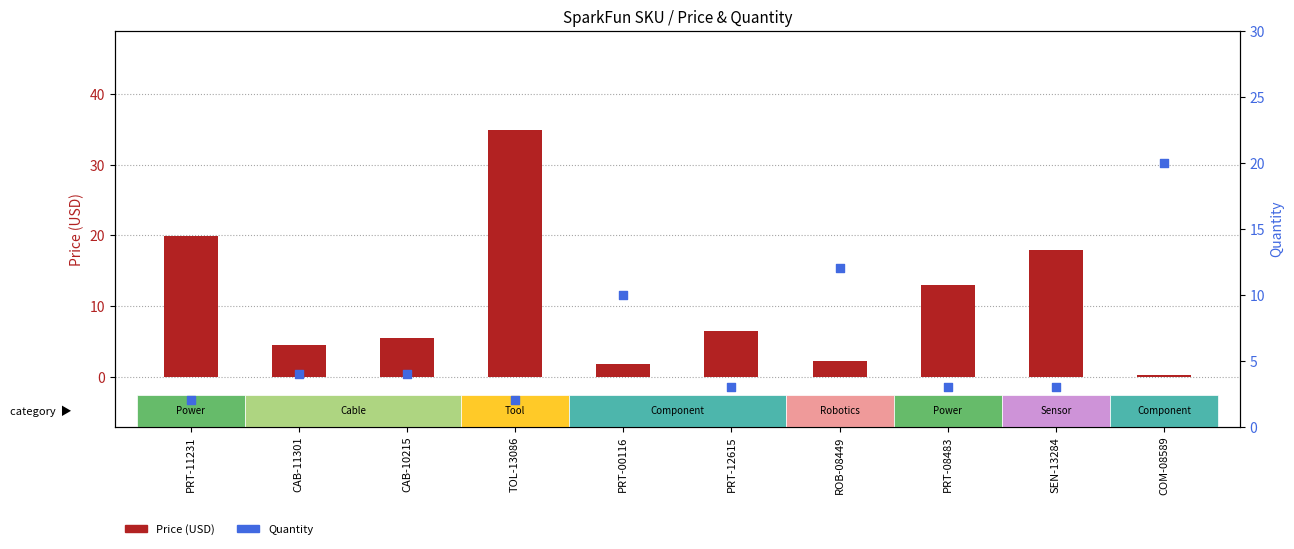

Is the value of Quantity at SEN-13284 greater than the value of Price (USD) at CAB-11301?

No